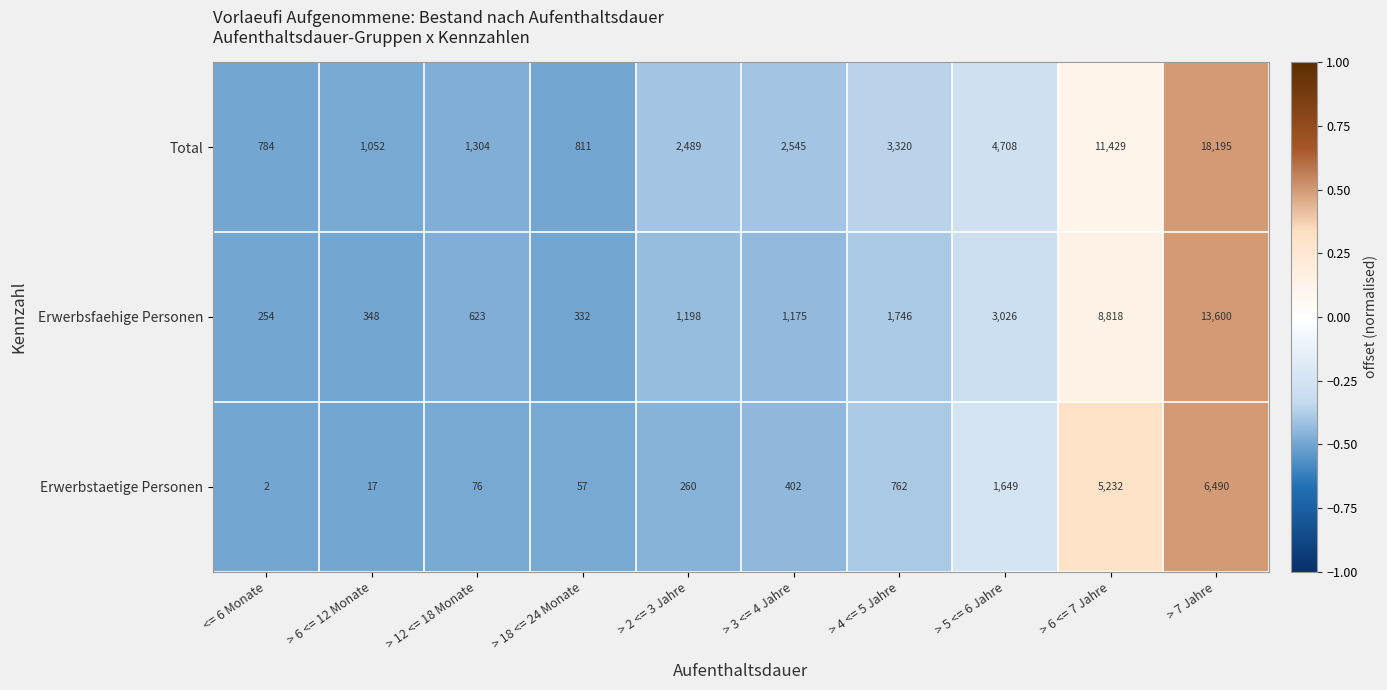

Which category has the highest value in the Erwerbstaetige Personen series?

> 7 Jahre